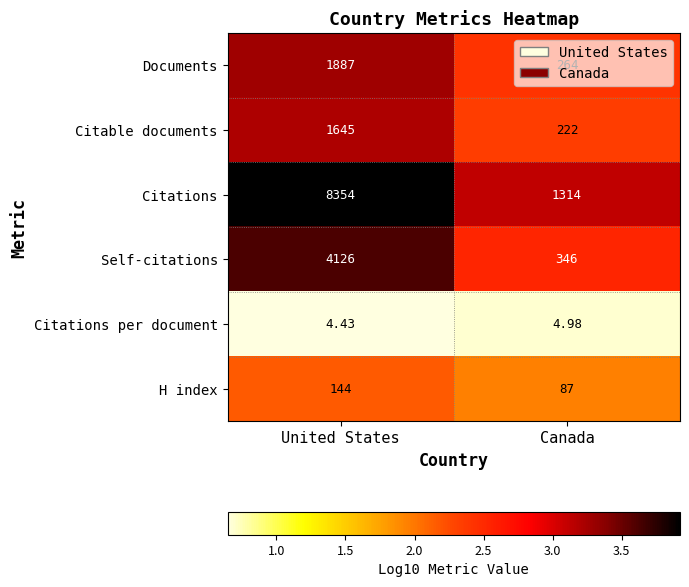

Where is Citations per document nearest to the value 4?

United States